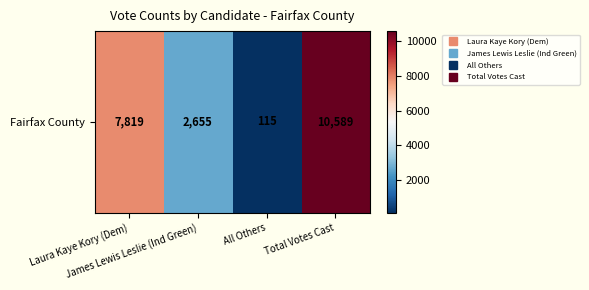

What is the difference between the maximum and minimum values?

10474